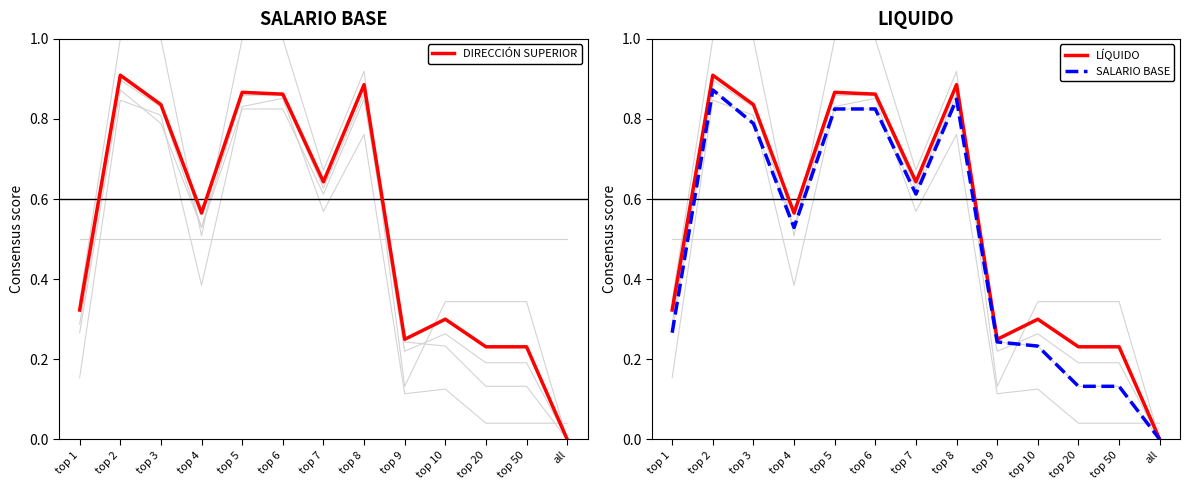

What is the label of the 3rd point from the right?

top 20